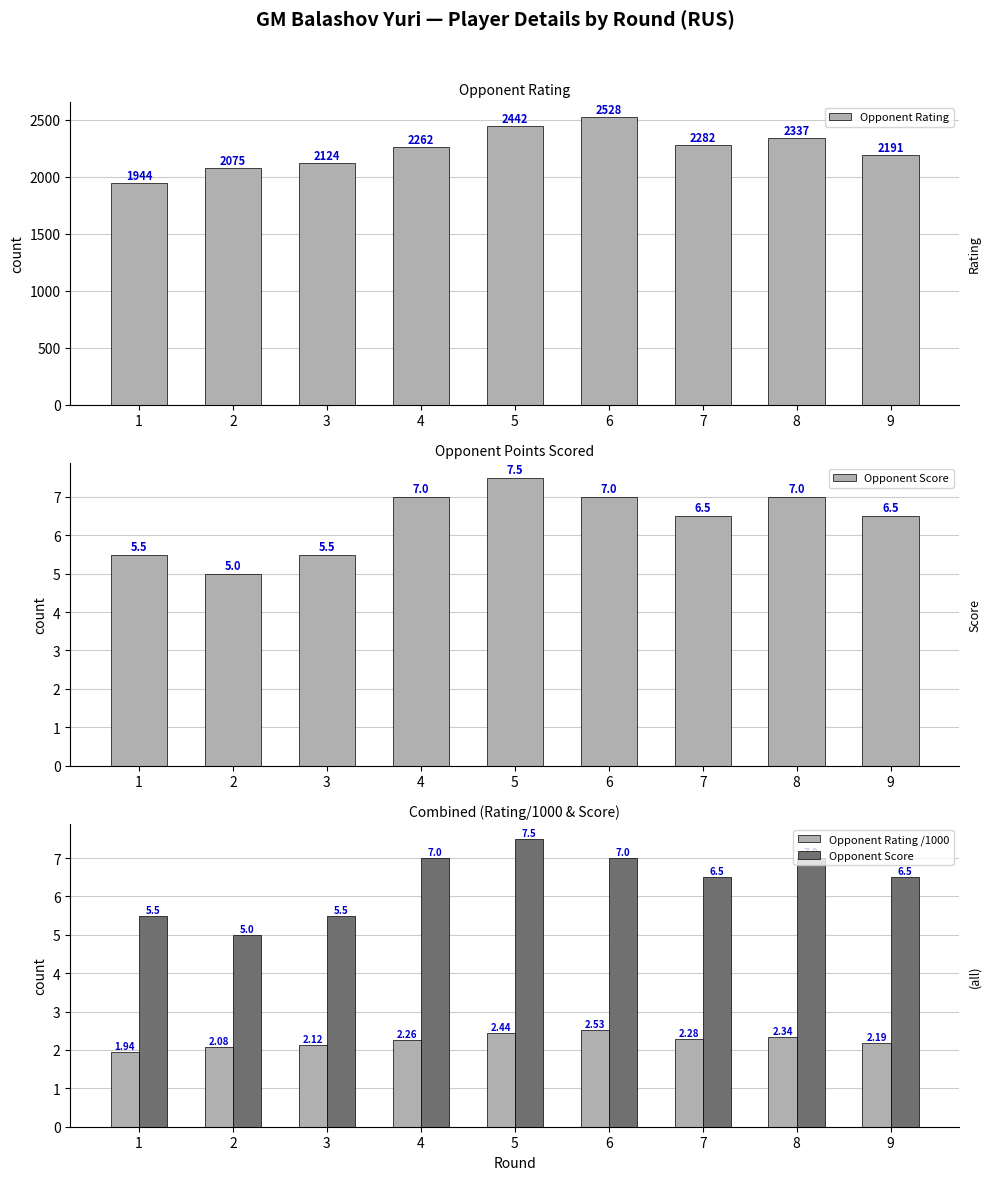

What are all the series names shown in the legend?

Opponent Rating, Opponent Score, Opponent Rating /1000